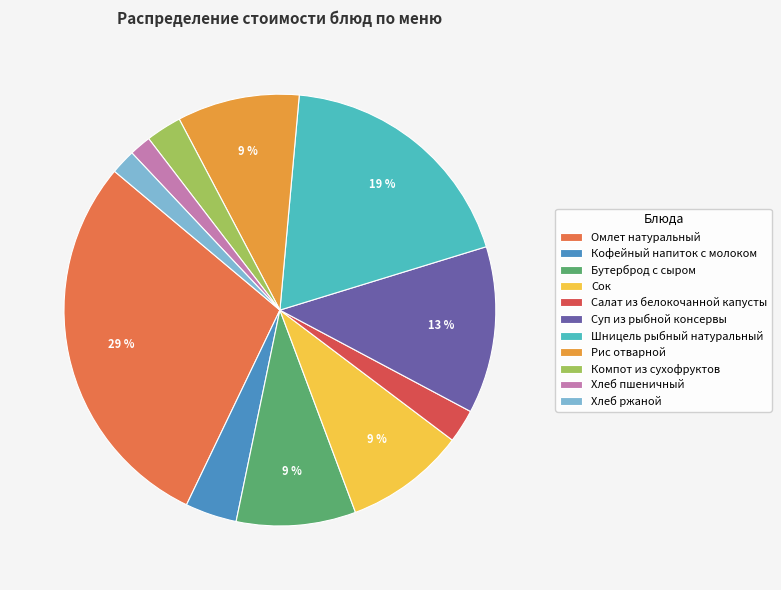

To the nearest percent, what is the difference between the Хлеб ржаной and Шницель рыбный натуральный slice percentages?

17%